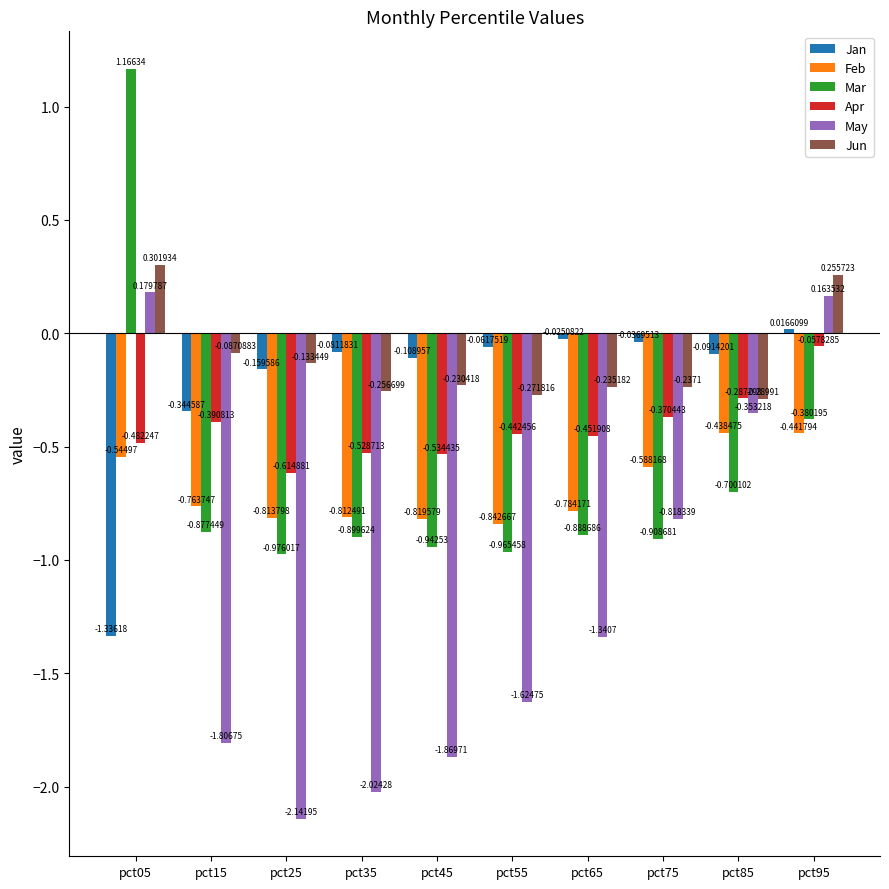

What is the sum of all Apr values?

-4.2